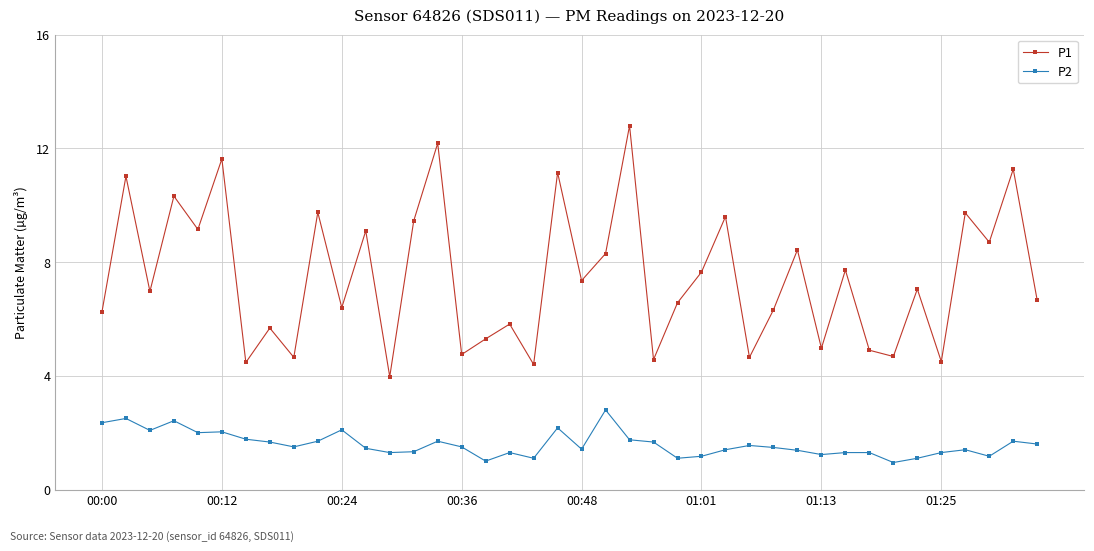

What is the difference between the maximum and second lowest values in the P2 series?

1.8